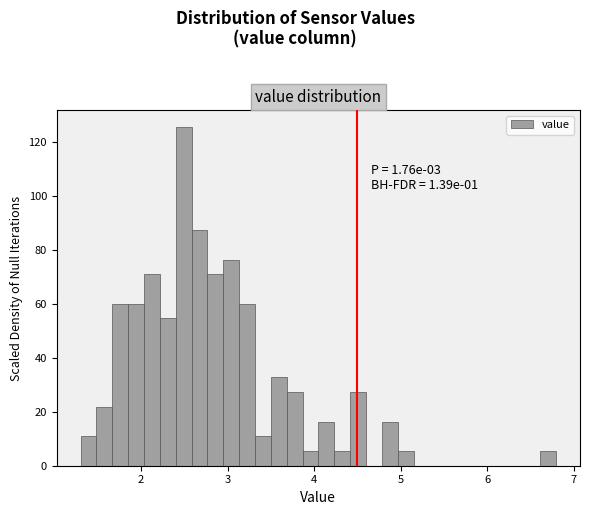

Around what value on the x-axis is the tallest bar? Give the approximate position of its centre, as read against the axis.

2.5